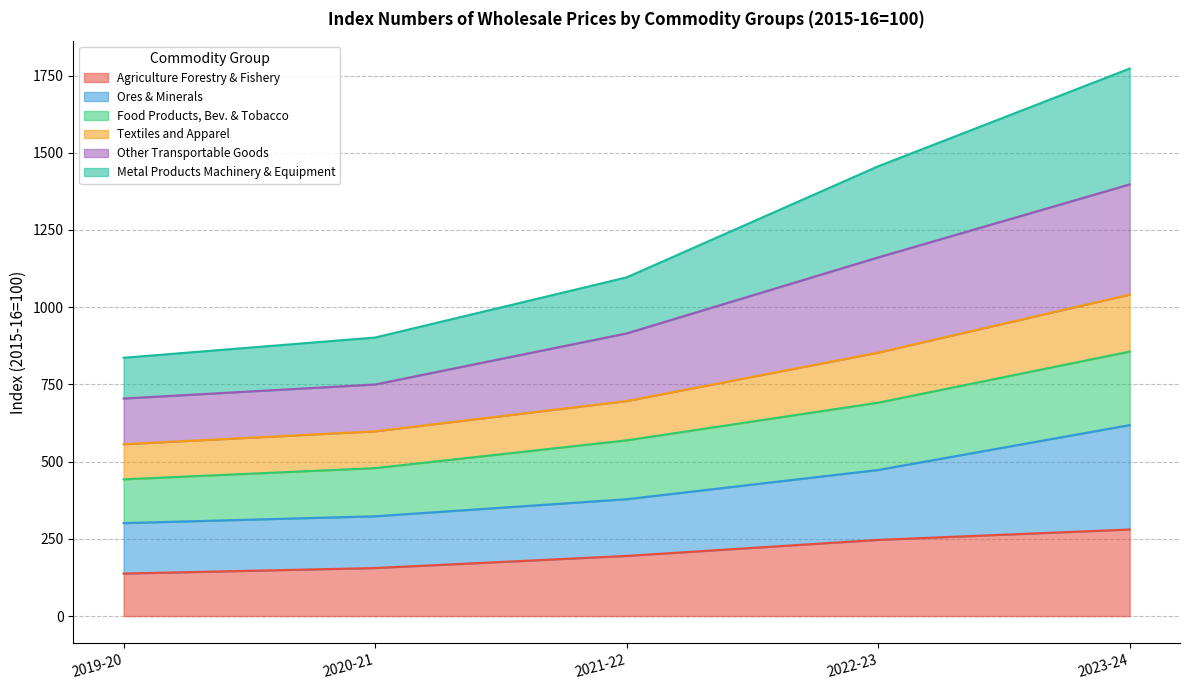

Does the chart display data point markers on the line(s)?

No